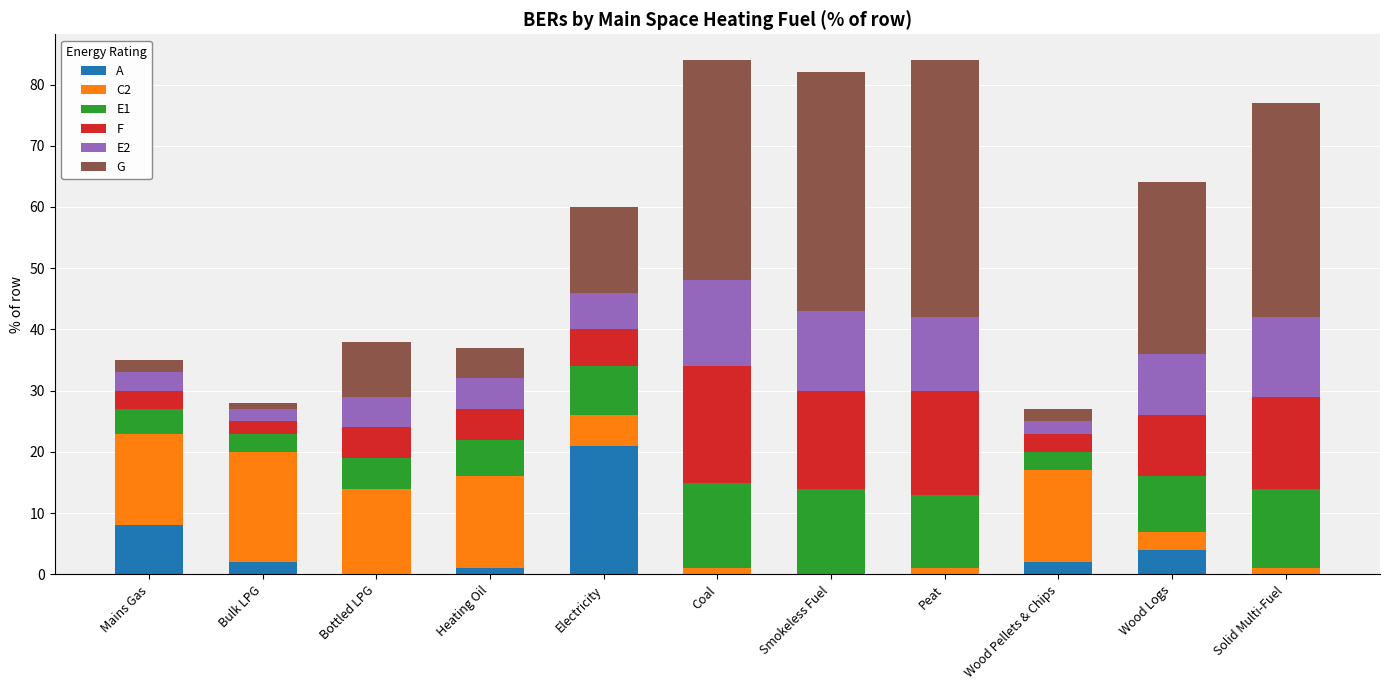

What is the highest value of the A series?

21